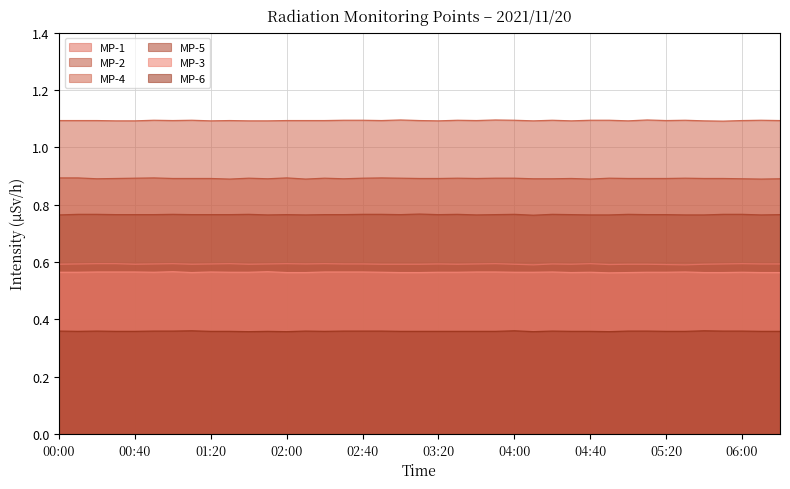

Rank the categories by MP-5 value from lowest to highest.

04:10, 00:00, 01:50, 02:10, 03:40, 04:40, 04:50, 05:30, 05:40, 06:10, 00:30, 00:40, 00:50, 01:10, 01:20, 01:30, 02:00, 02:20, 02:30, 03:00, 03:20, 03:50, 04:30, 05:10, 05:20, 06:20, 00:10, 00:20, 01:00, 01:40, 02:40, 02:50, 03:30, 04:00, 04:20, 05:00, 05:50, 06:00, 03:10